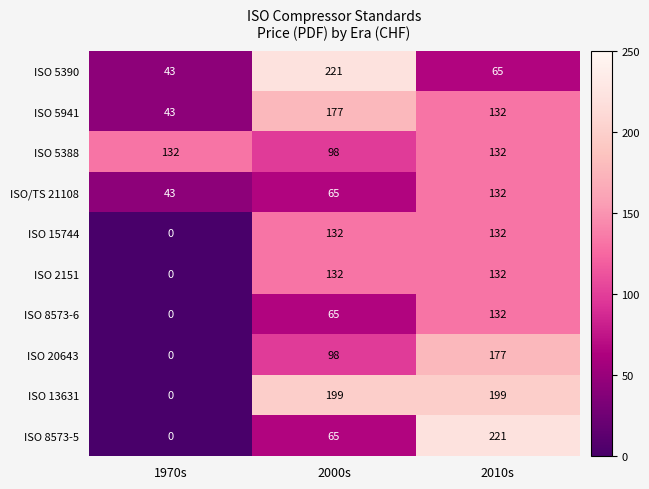

What is the difference between the maximum and minimum values in the ISO 8573-5 series?

221